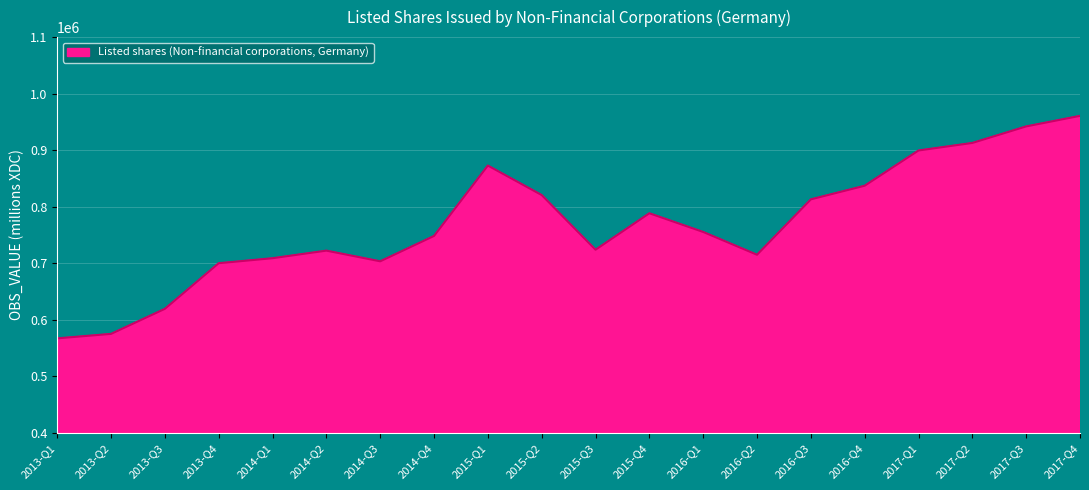

What is the difference between the values at 2015-Q3 and 2016-Q1?

31414